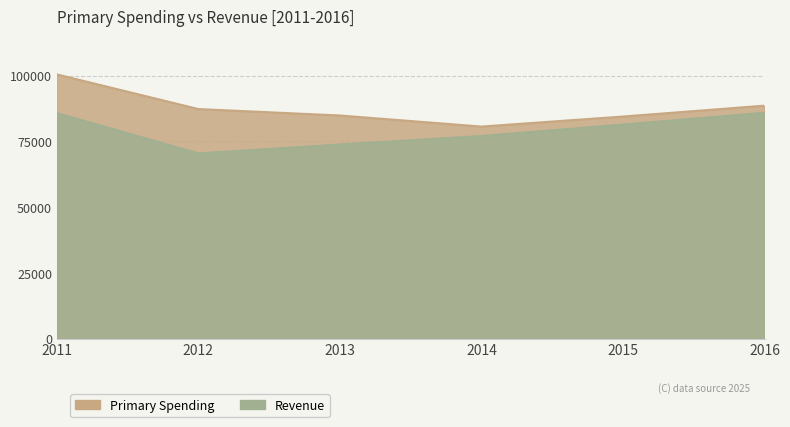

What are all the series names shown in the legend?

Primary Spending, Revenue